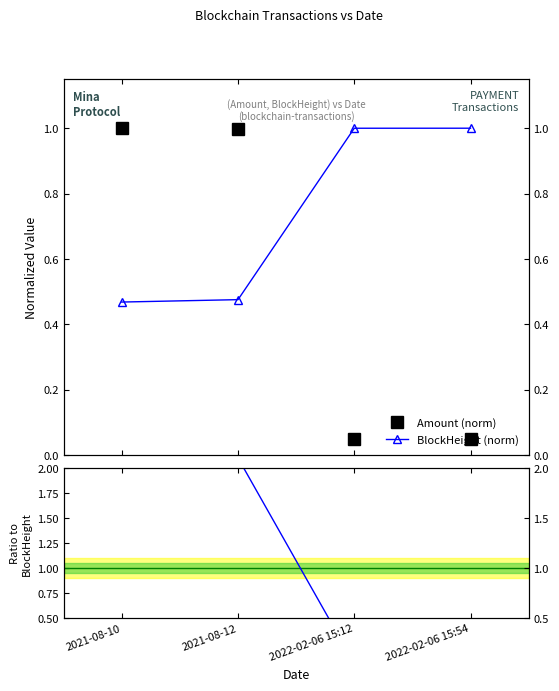

What is the maximum value shown in the chart?

2.1